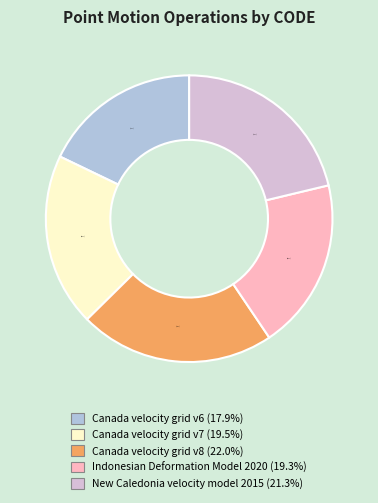

Which category has the biggest portion of the pie?

Canada velocity grid v8